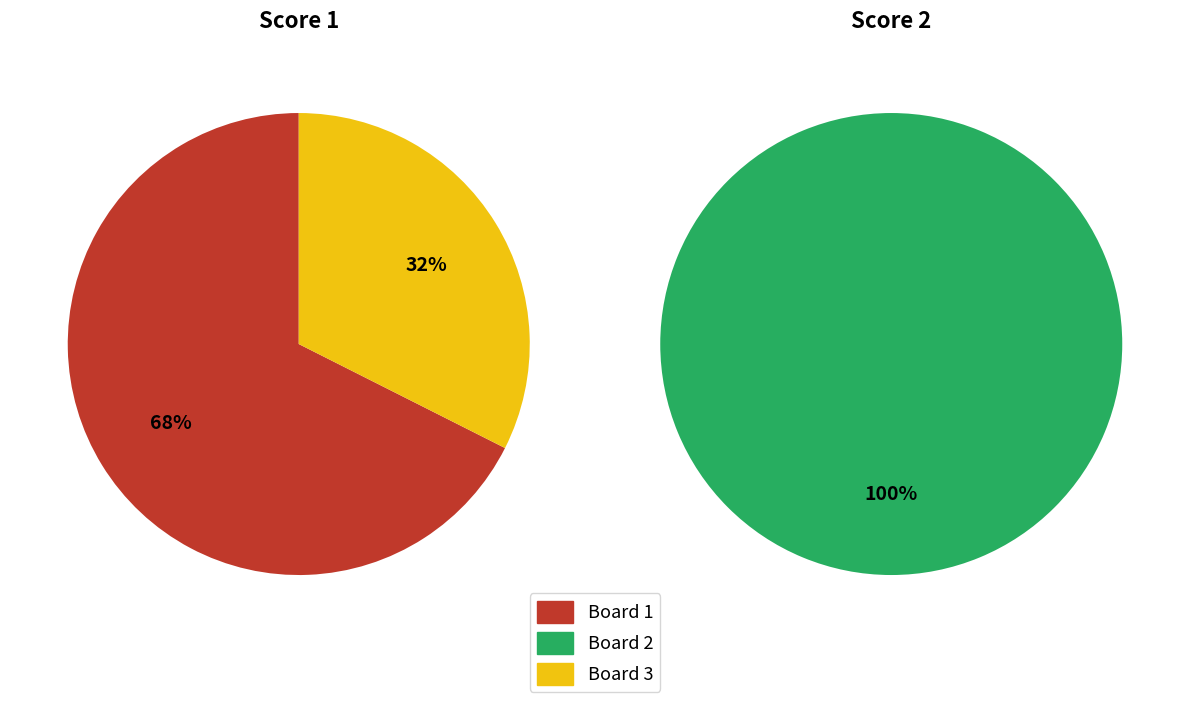

How many segments does this pie chart have?

3